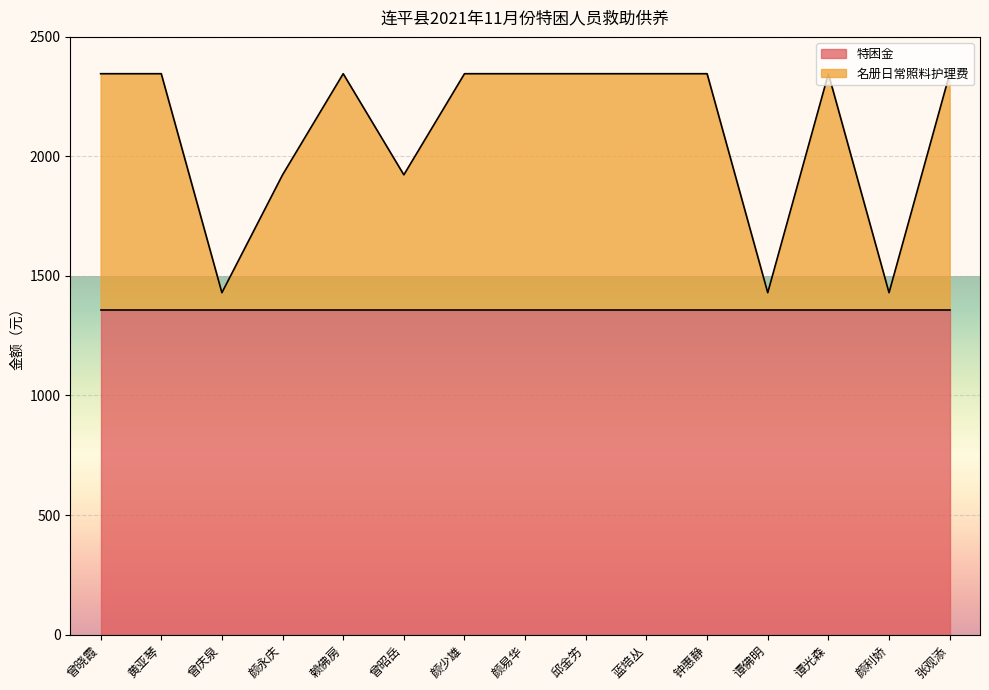

List the labels in order of value, largest first.

曾晓霞, 黄亚琴, 赖佛房, 颜少雄, 颜易华, 邱金竻, 蓝培丛, 钟惠静, 谭光森, 张观添, 颜永庆, 曾昭岳, 曾庆泉, 谭佛明, 颜利娇